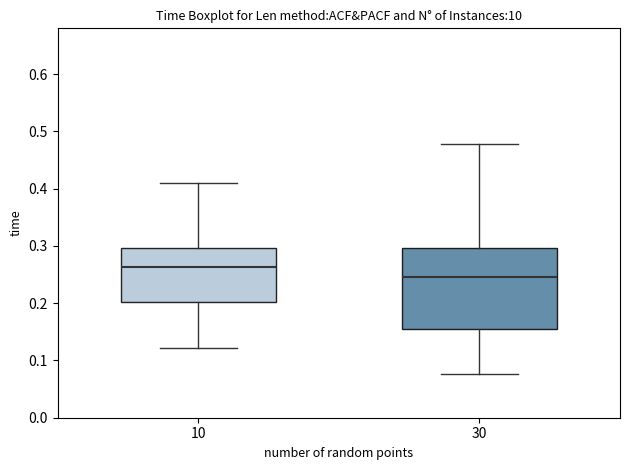

Reading left to right, read every box against the y-axis: the position of its median line, the range the box covers, and the ends of its whiskers. The values are not printed on the chart, so give them approximately, as read against the axis.

10: median 0.26, box 0.20 to 0.30, whiskers 0.12 to 0.41
30: median 0.25, box 0.16 to 0.30, whiskers 0.08 to 0.48